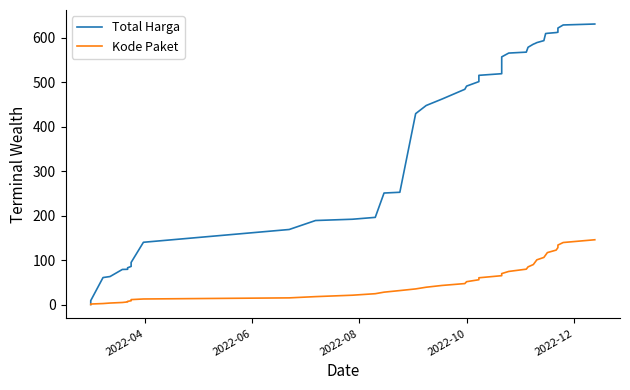

How many lines are shown in the chart?

2